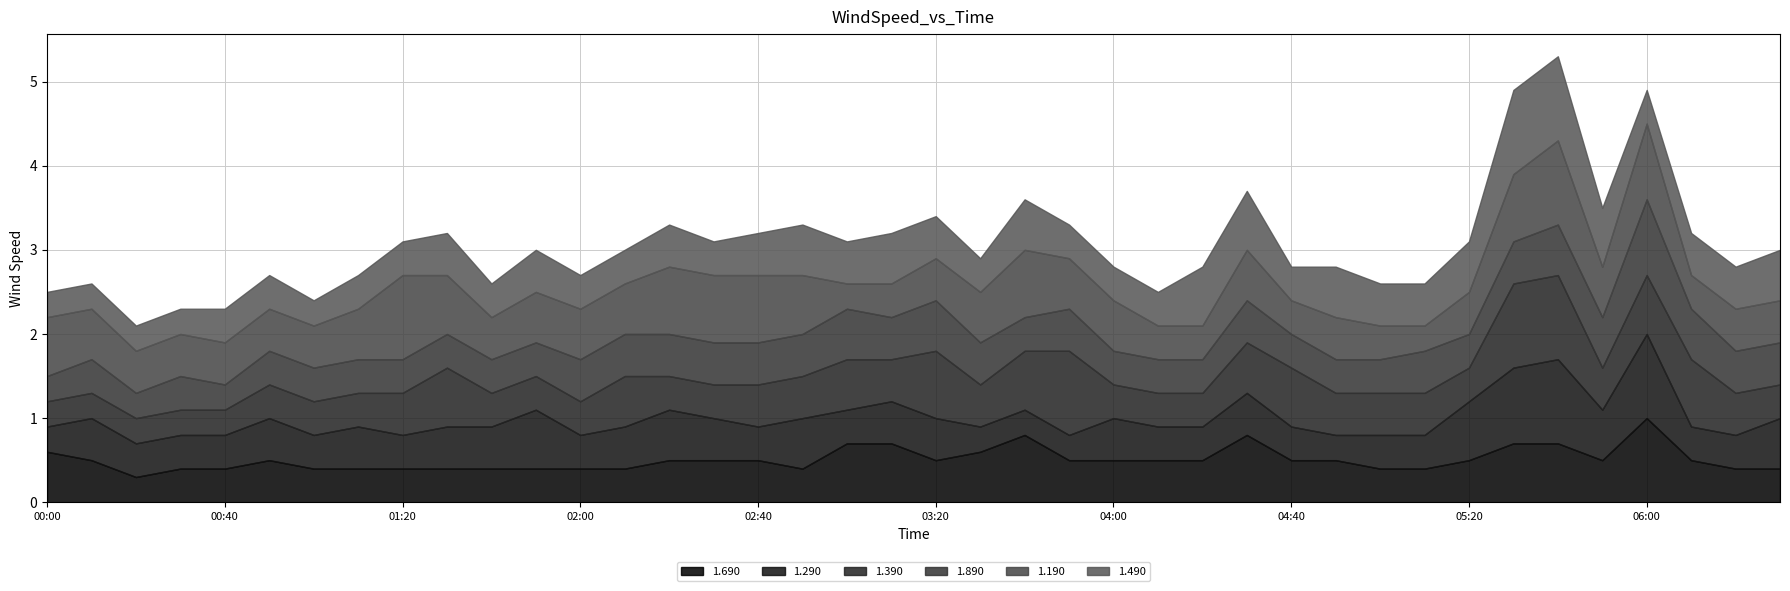

What is the minimum value for 1.690?

0.3